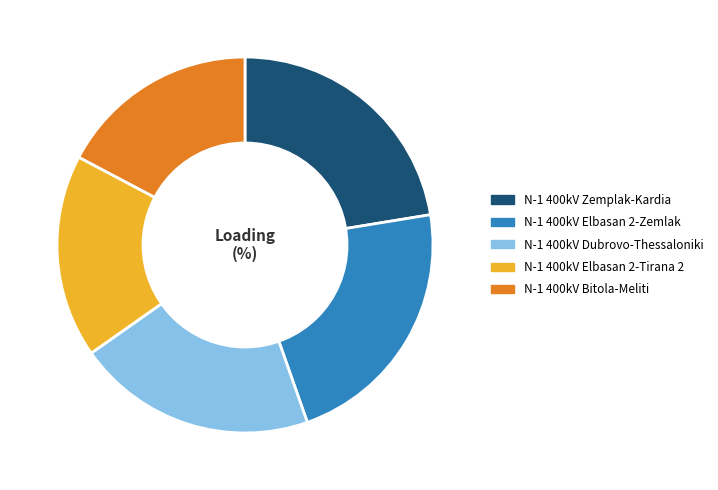

Approximately how many times larger is the value at N-1 400kV Elbasan 2-Zemlak compared to N-1 400kV Zemplak-Kardia?

1.0